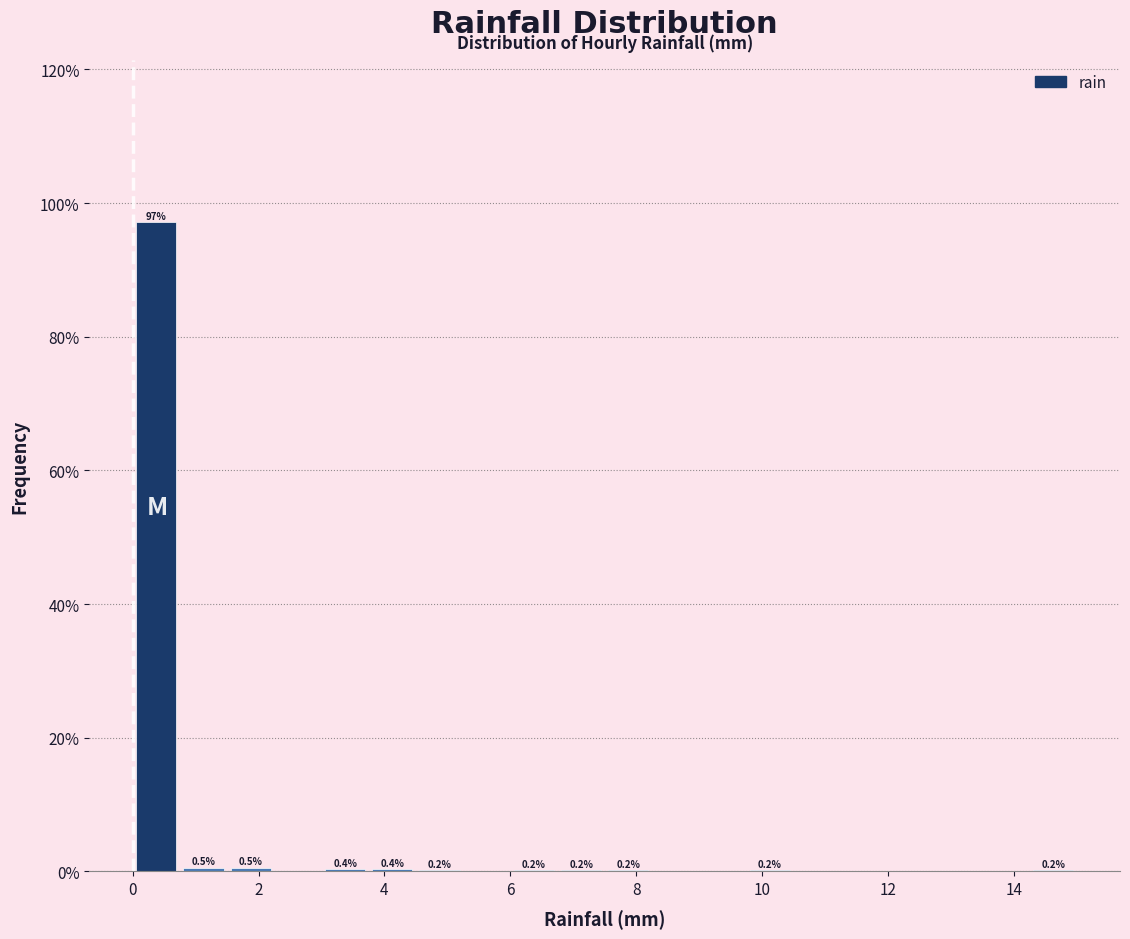

Read against the x-axis, roughly where is the centre of the tallest bar?

0.4